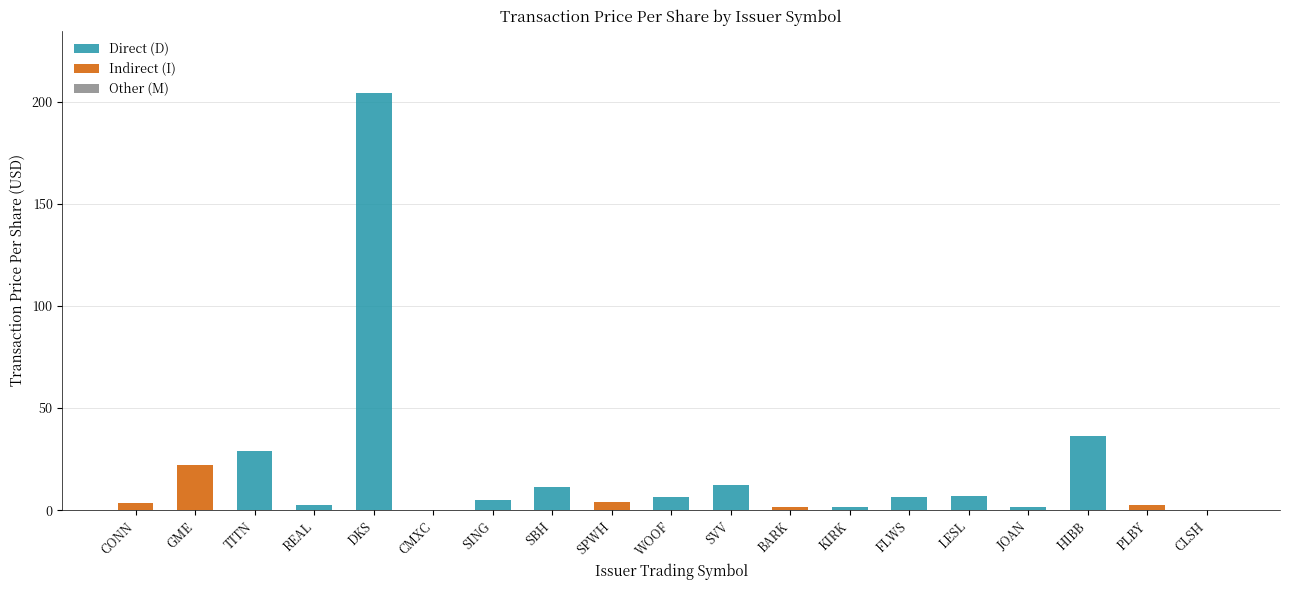

What is the sum of the Direct (D) values at BARK and DKS?

204.3